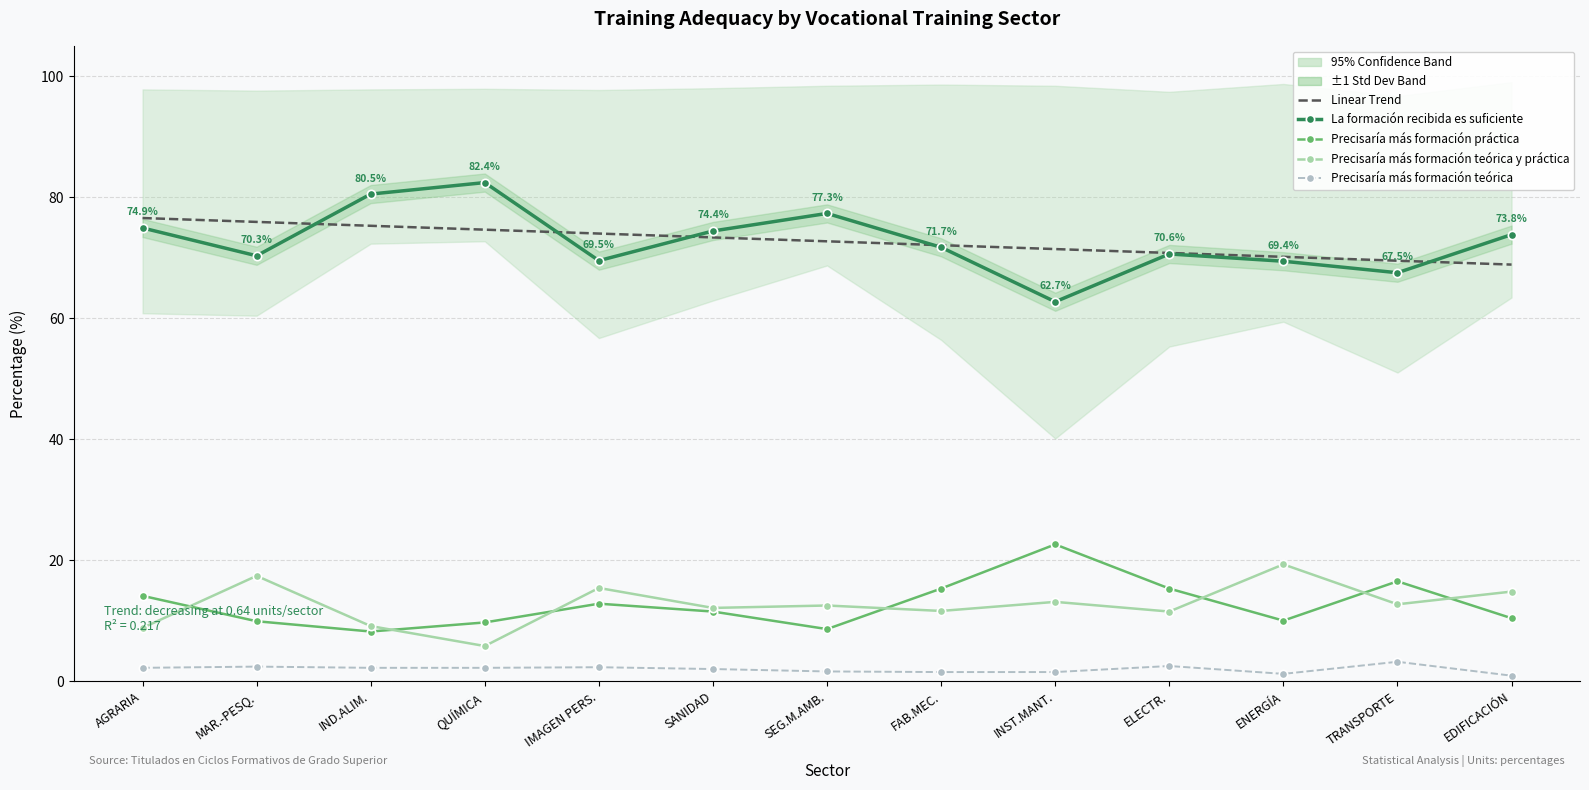

Where is the first local minimum for Precisaría más formación práctica?

IND.ALIM.